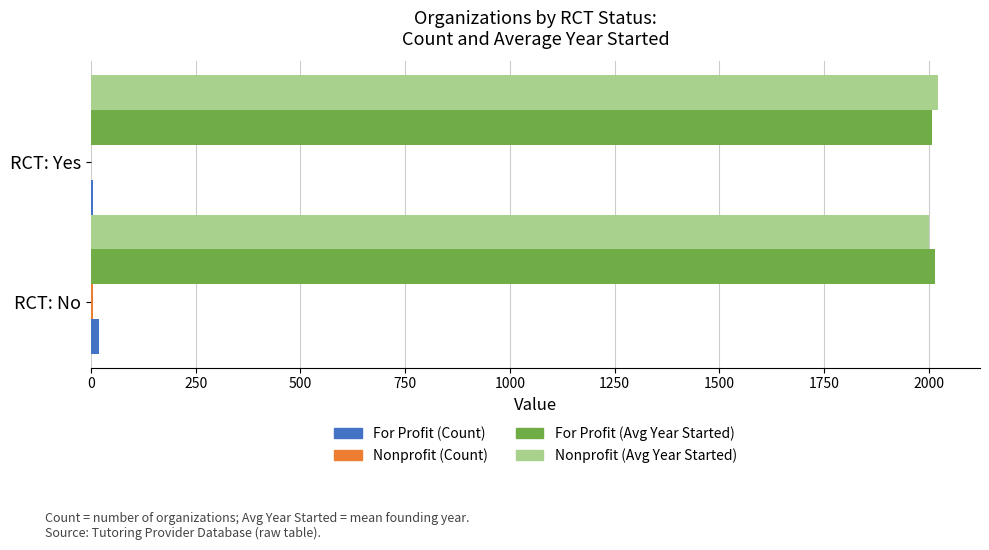

What is the greatest value displayed?

2021